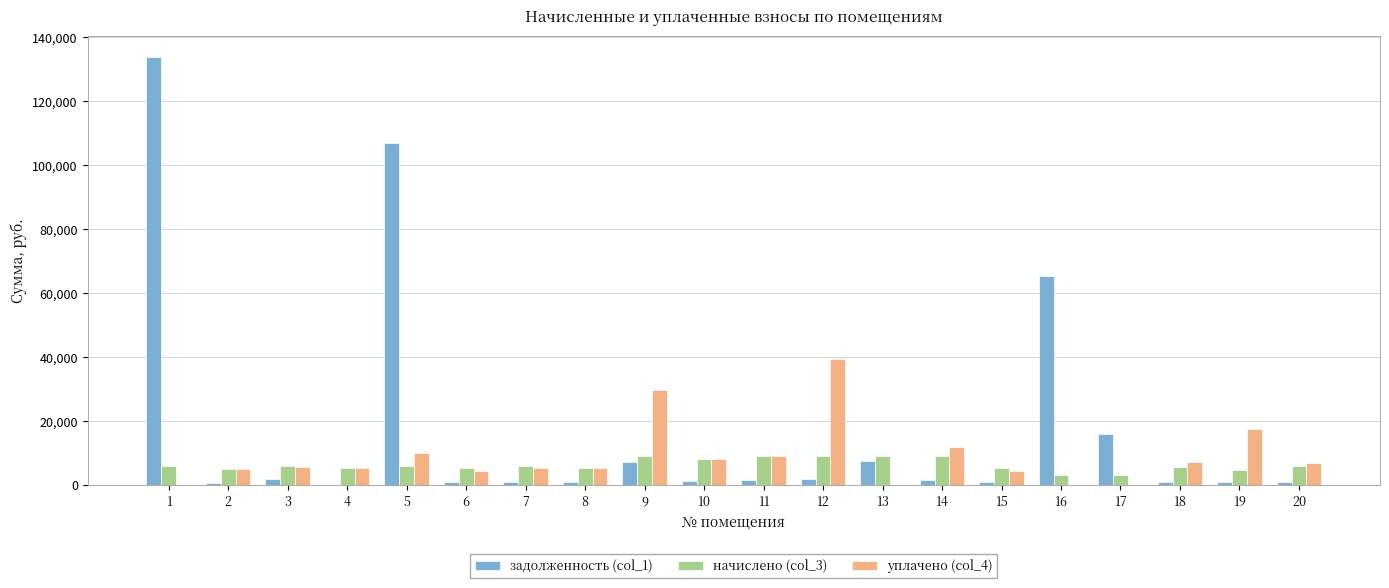

Is the value of начислено (col_3) at 12 greater than the value of уплачено (col_4) at 4?

Yes